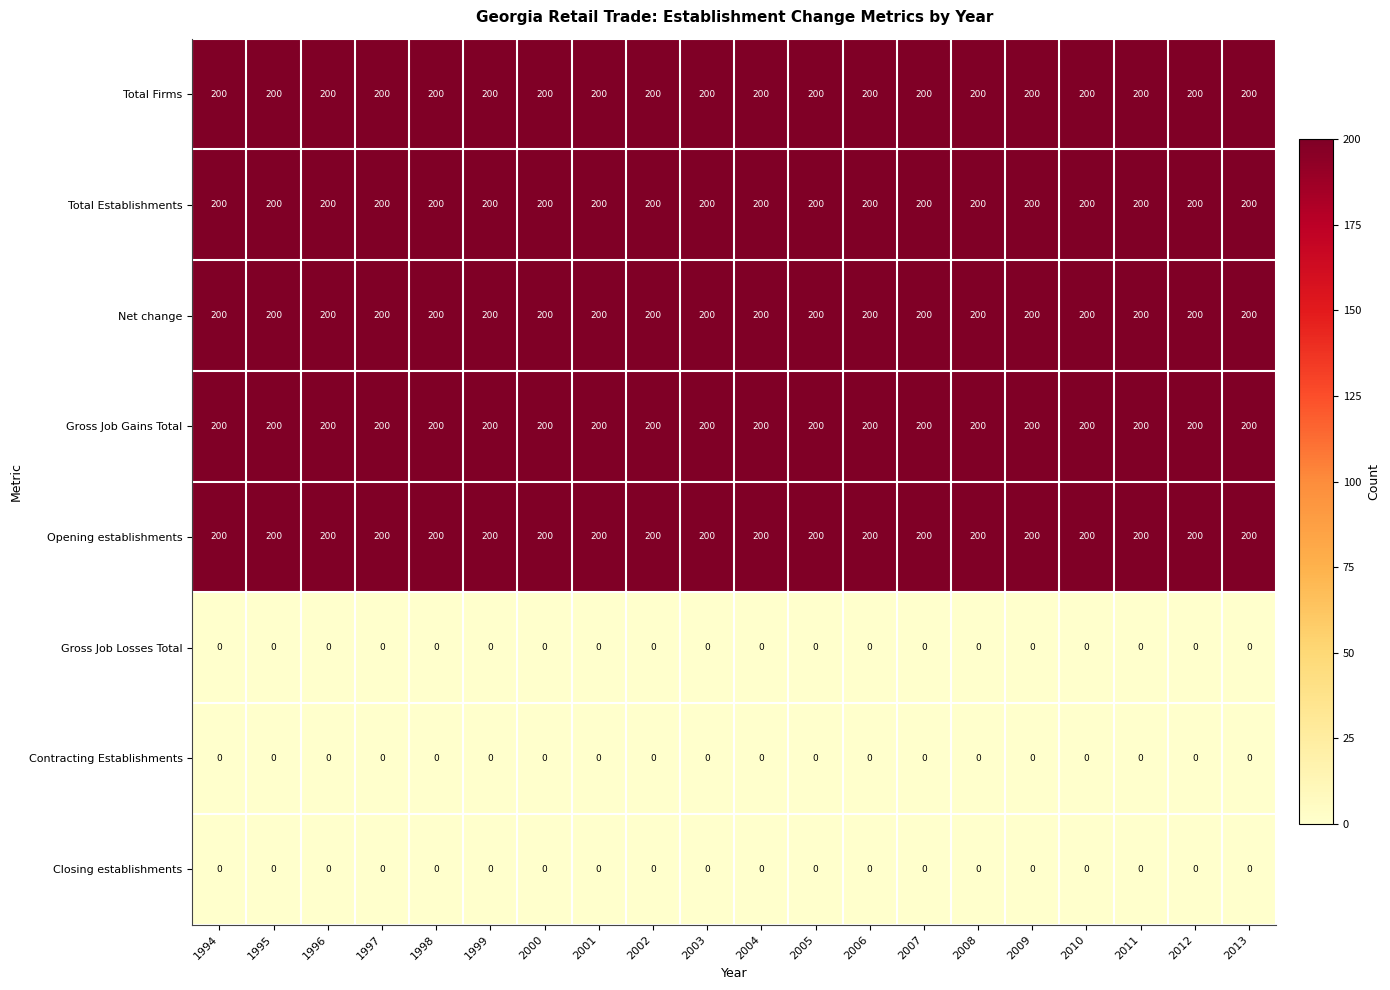

What is the sum of all Total Firms values?

4000